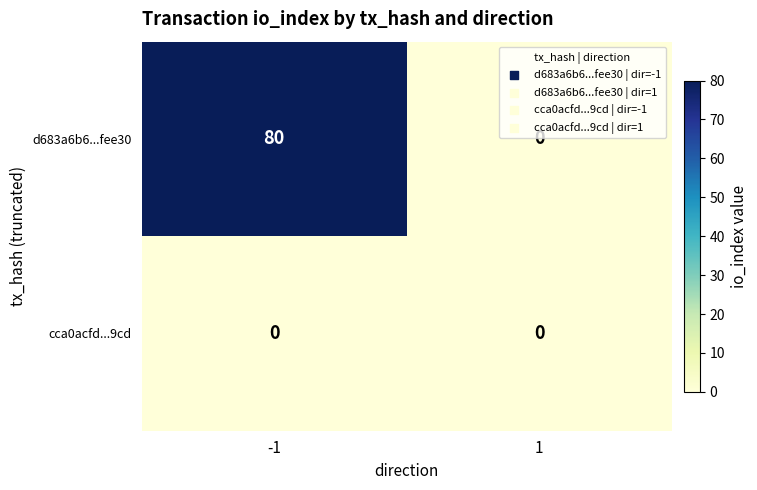

What is the average value of the d683a6b6...fee30 series?

40